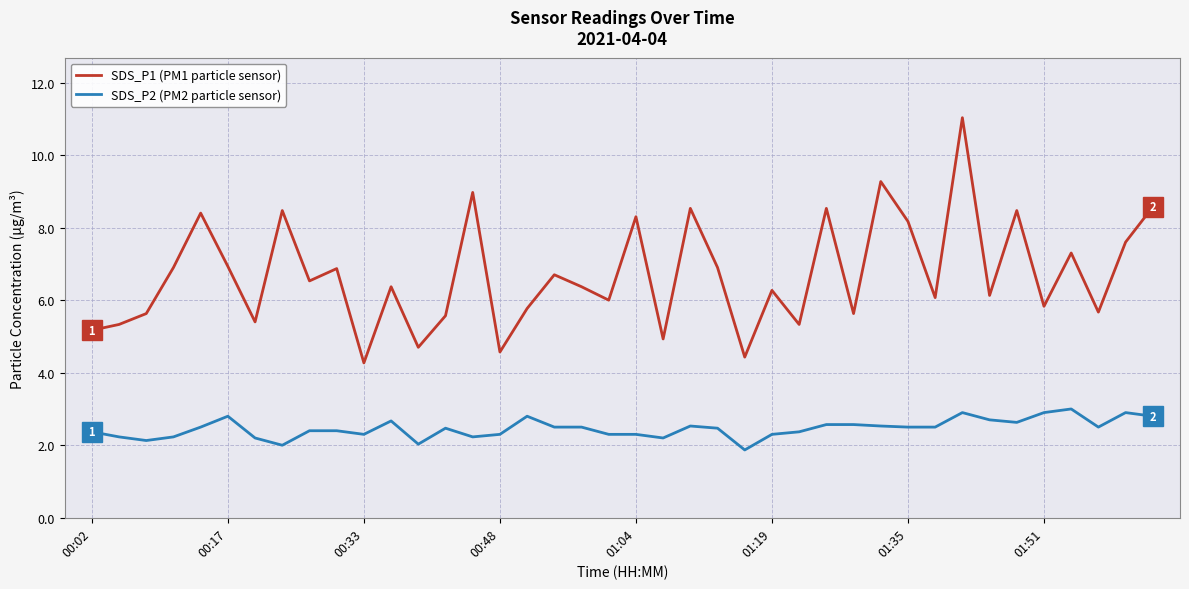

List the series in order of their peak value, highest first.

SDS_P1 (PM1 particle sensor), SDS_P2 (PM2 particle sensor)